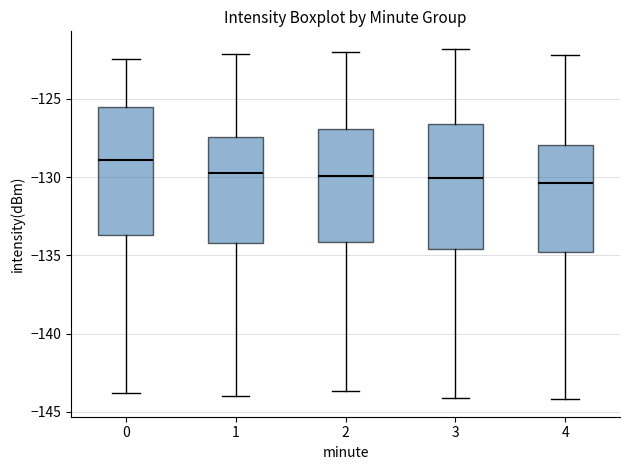

Which box has the highest median line?

0